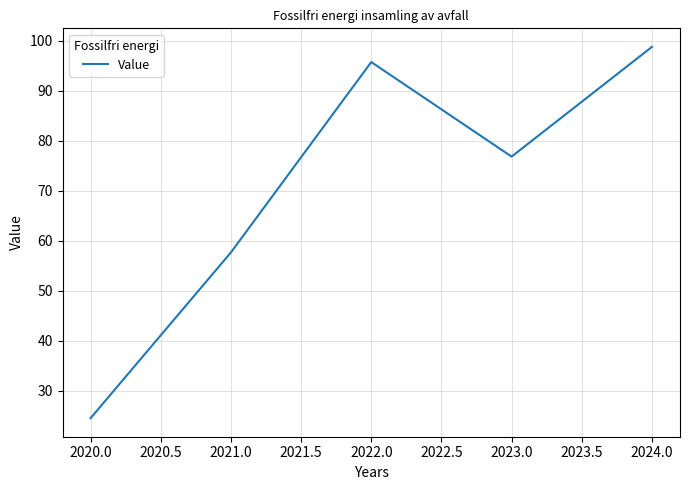

How many interior local valleys (lower than both neighbors) does the data have?

1